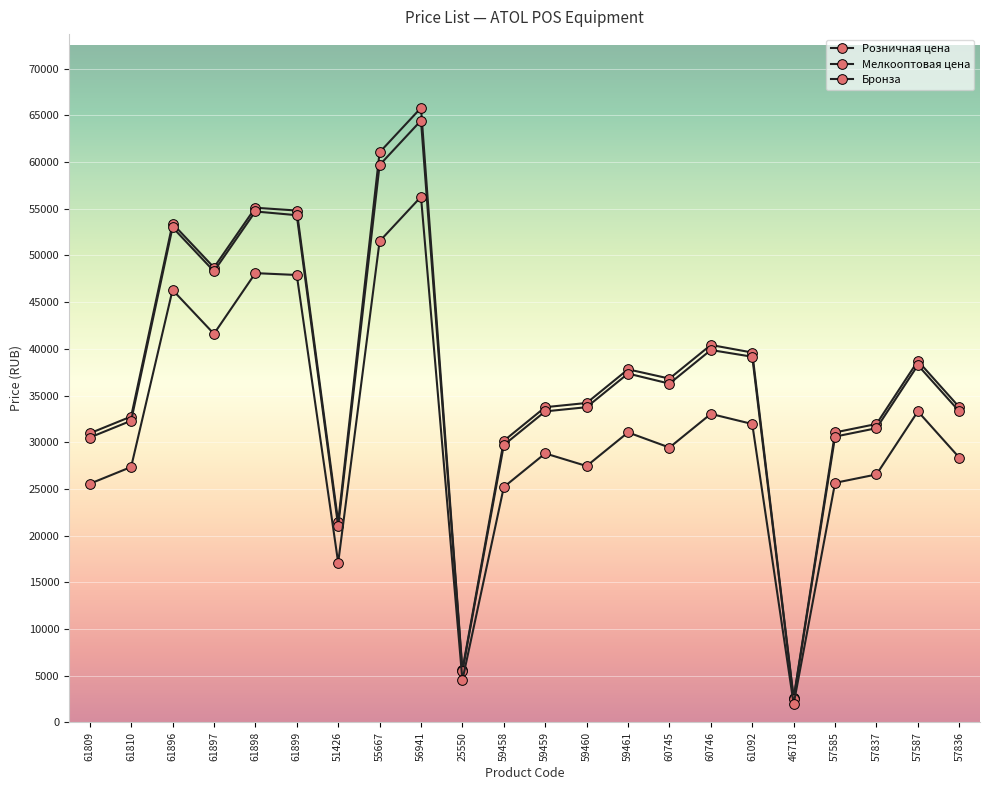

How many series are shown in this chart?

3